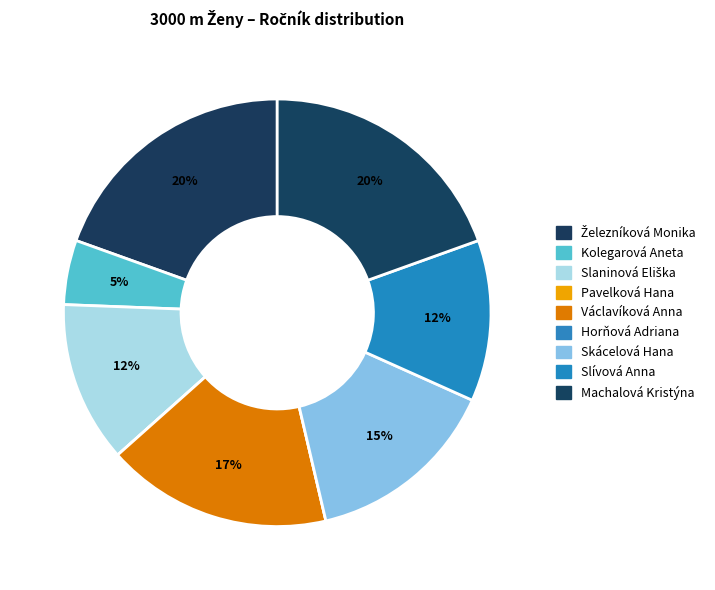

Does Skácelová Hana account for over 50% of the chart?

No